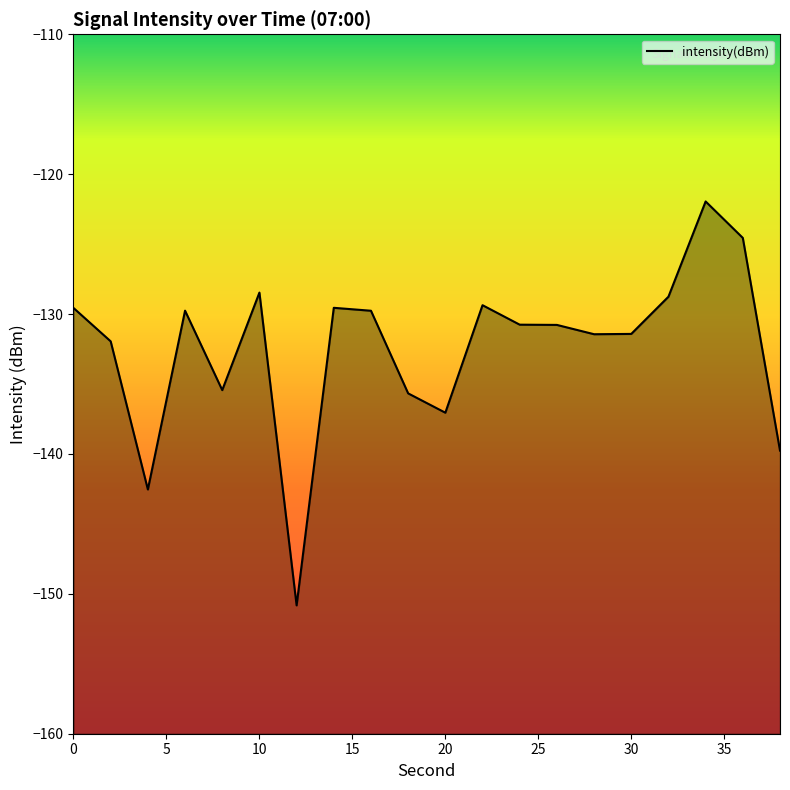

How many points are higher than both their immediate neighbors (excluding endpoints)?

5